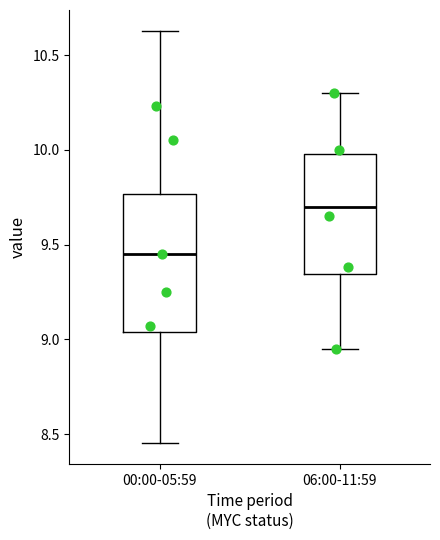

Where is the lower edge of the box for 06:00-11:59 on the y-axis? The values are not printed on the chart, so give them approximately, as read against the axis.

9.35